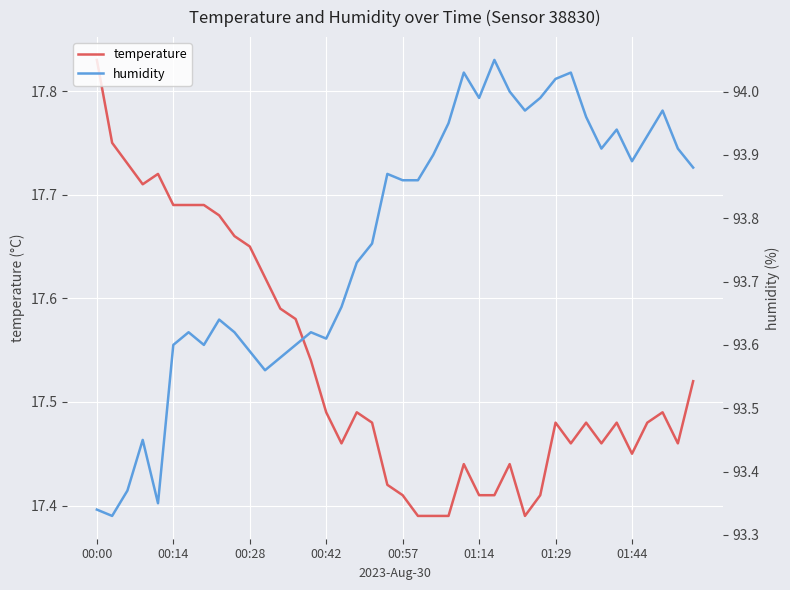

What is the highest value of the temperature series?

17.8